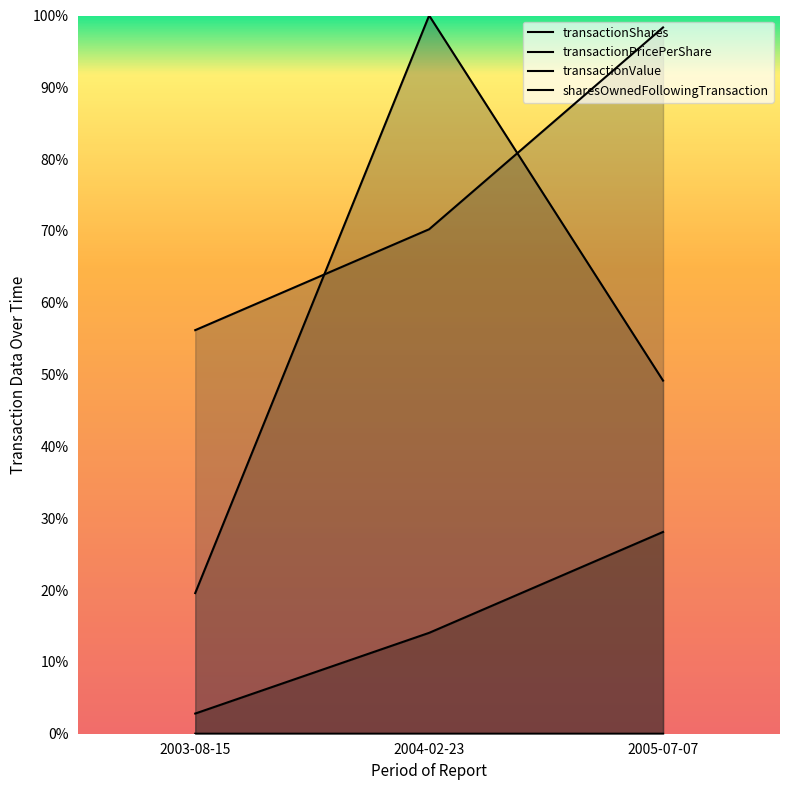

Reading right to left, transcribe all the data shown in this chart.

transactionShares: 0.3	0.1	0.0
transactionPricePerShare: 0.0	0.0	0.0
transactionValue: 0.5	1.0	0.2
sharesOwnedFollowingTransaction: 1.0	0.7	0.6